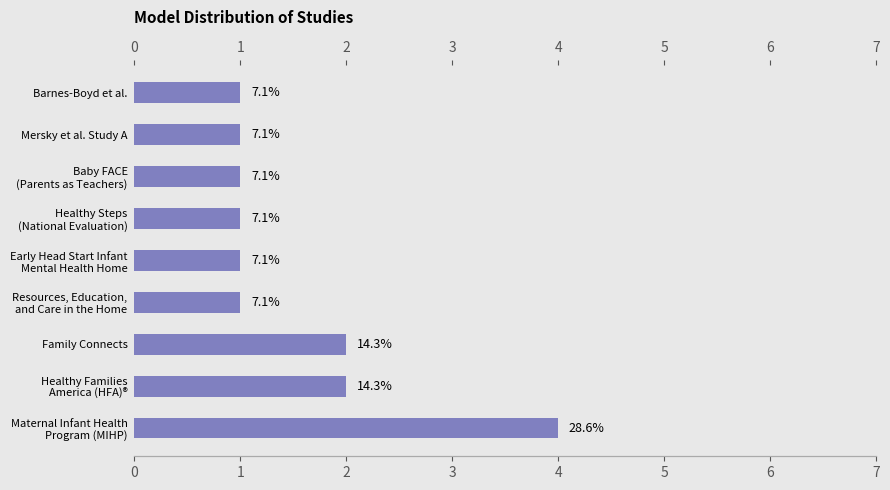

Are the bars horizontal?

Yes